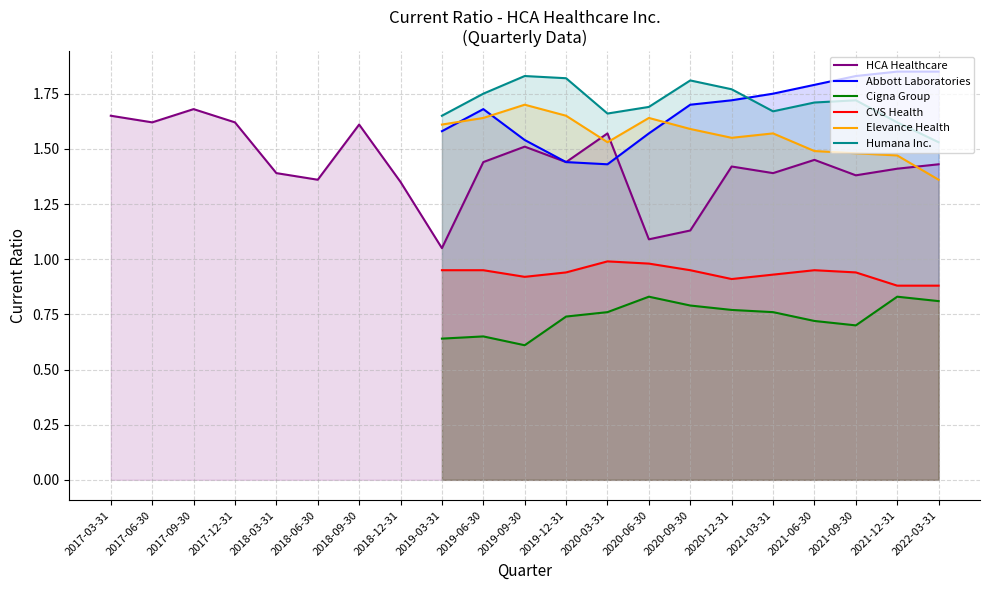

At which category does Elevance Health reach its first local peak?

2019-09-30